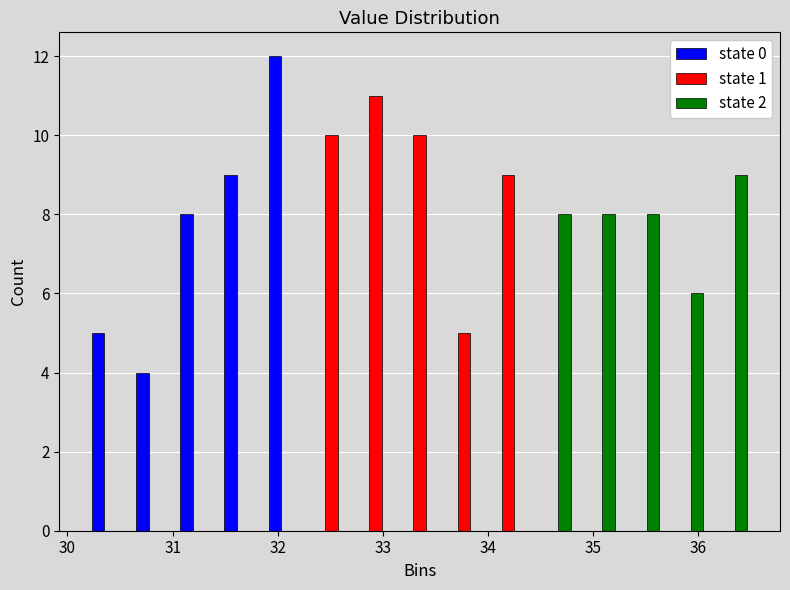

What is the height of the state 1 bar covering 32.30 to 32.72 on the x-axis? Neither the bar edges nor the heights are printed on the chart, so give them approximately, as read against the axes.

10